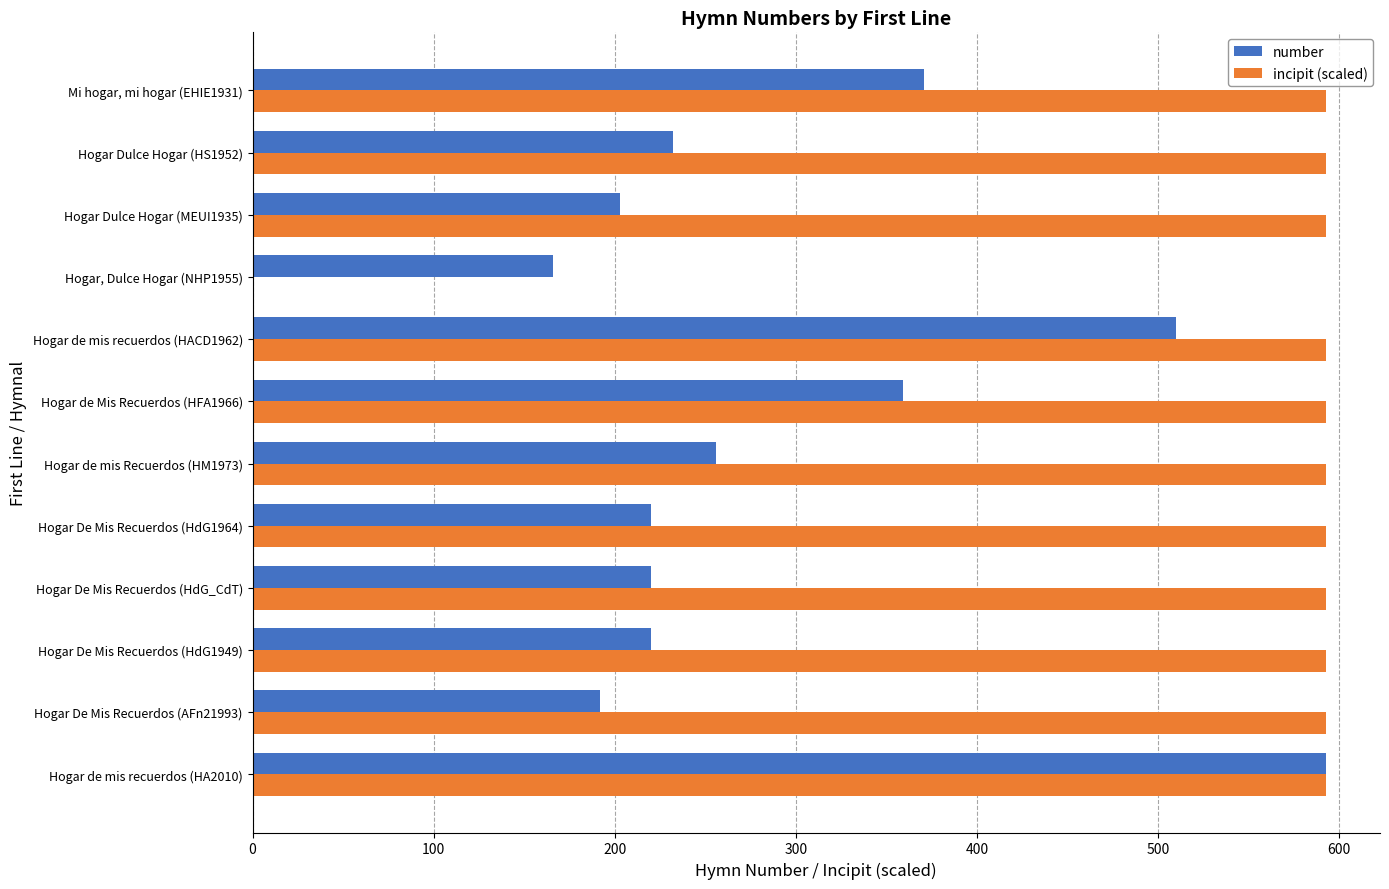

At which category is the sum across all series the highest?

Hogar de mis recuerdos (HA2010)